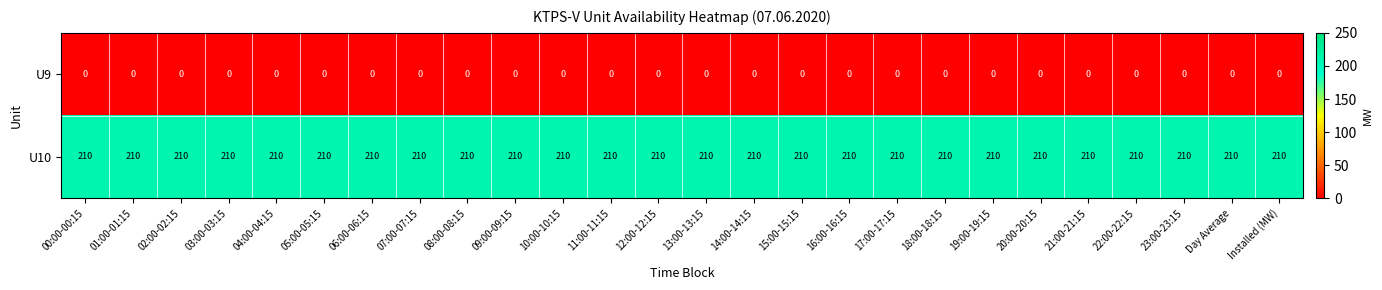

What is the sum of the U10 values at 14:00-14:15 and 11:00-11:15?

420